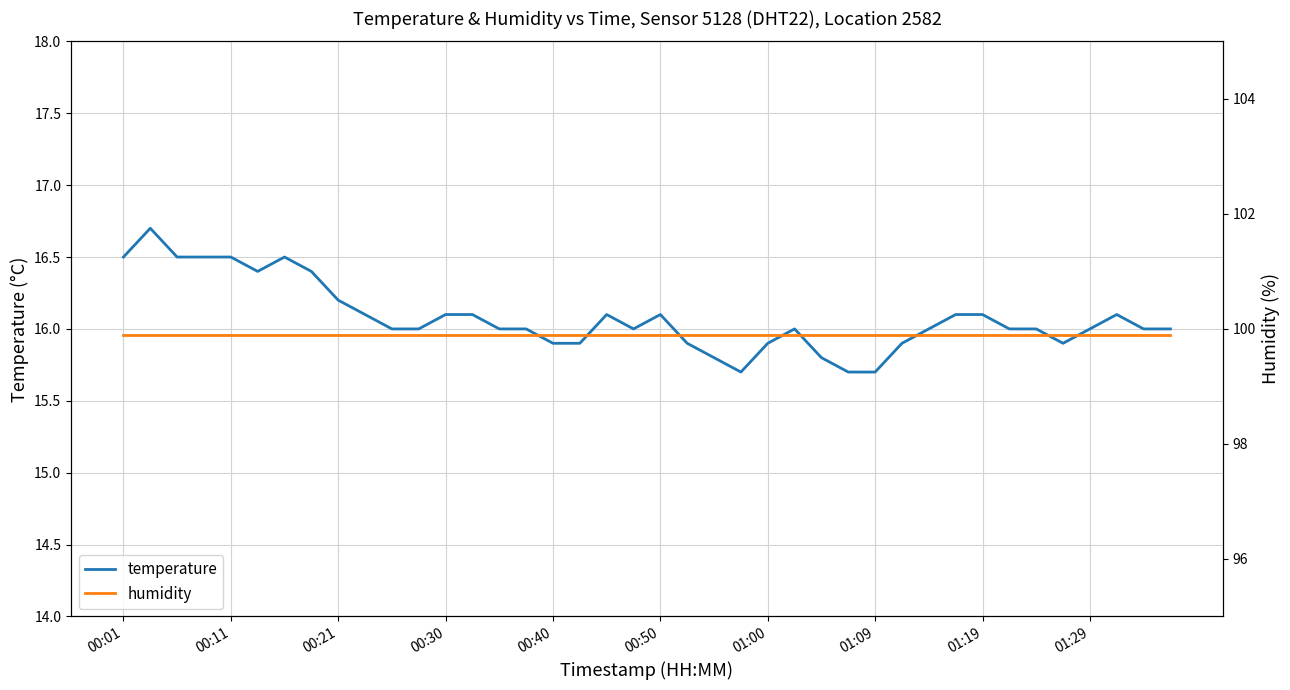

Where is temperature nearest to the value 16?

10